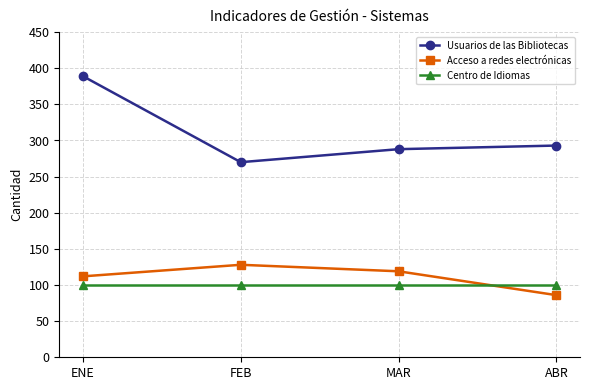

What is the lowest value of the Usuarios de las Bibliotecas series?

270